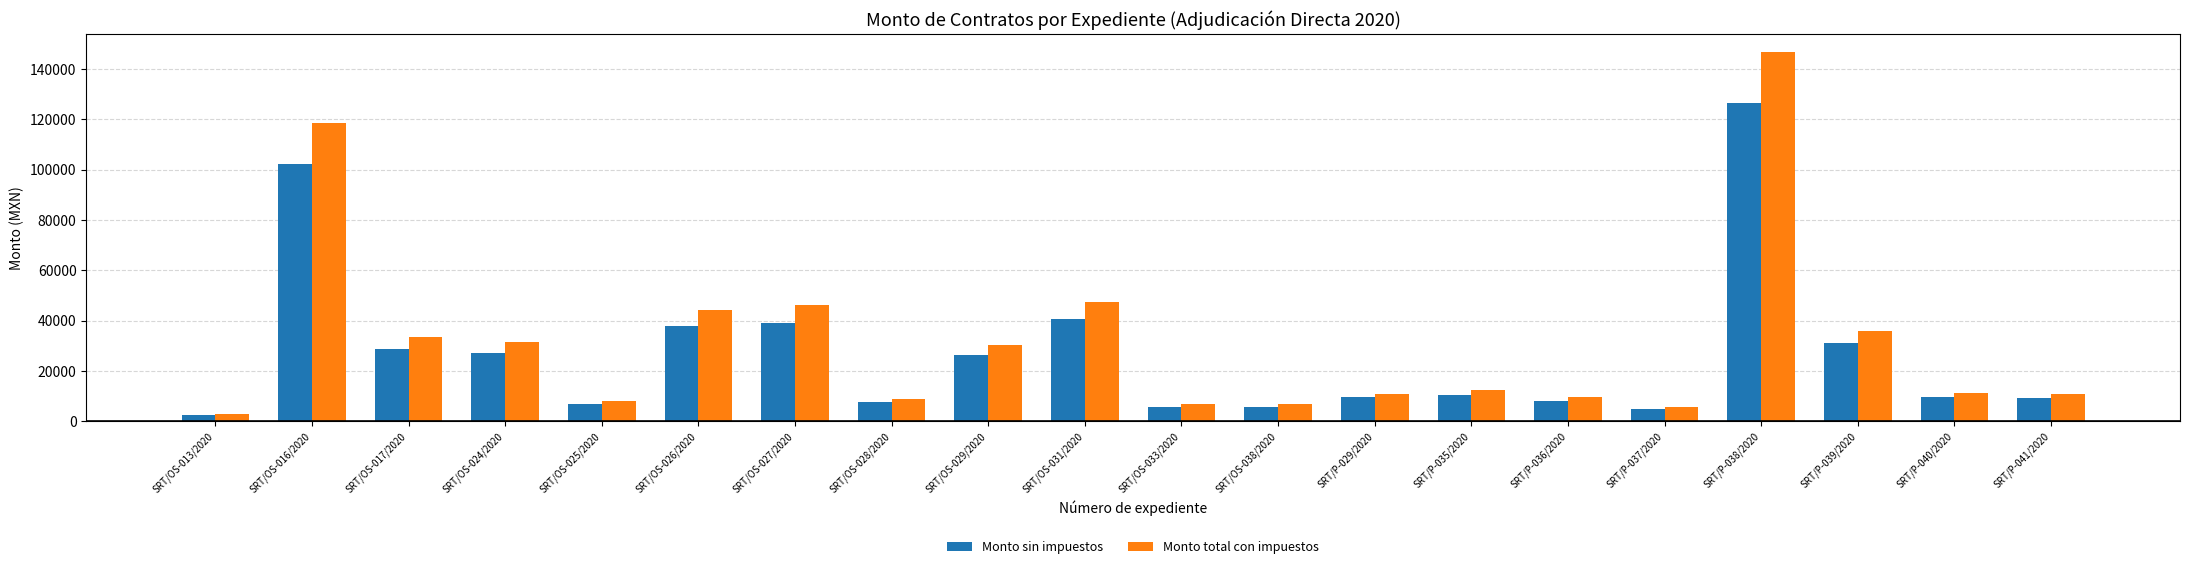

The Monto sin impuestos series shows 37968.8 at SRT/OS-026/2020. True or false?

True